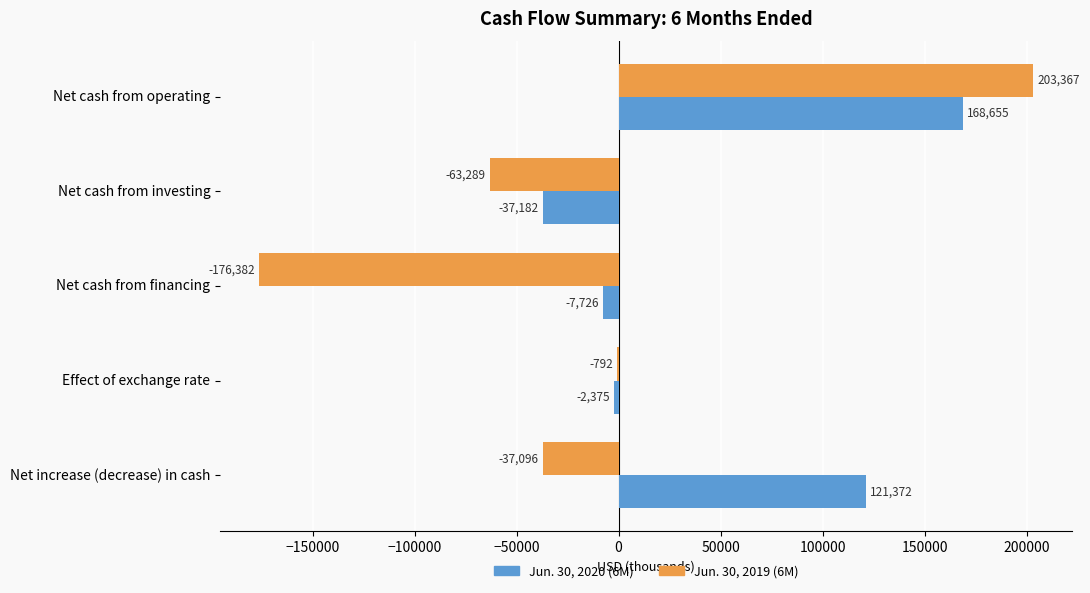

At which category is the sum across all series the highest?

Net cash from operating